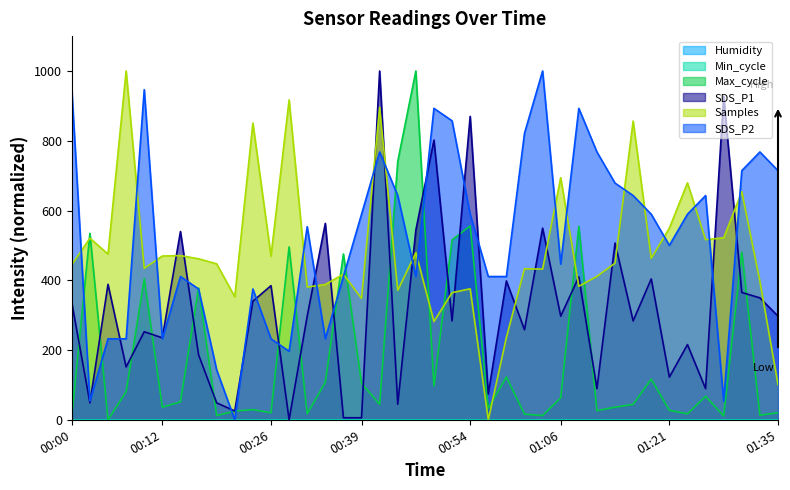

List the series in order of their peak value, highest first.

SDS_P1, SDS_P2, Max_cycle, Samples